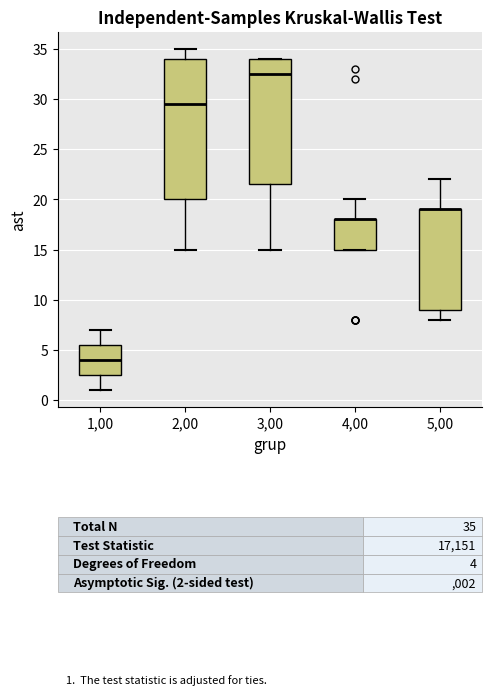

Reading left to right, transcribe this box plot: for each box, give where its median line is, the range the box spans, and where its two whiskers end, as read against the y-axis. The values are not printed on the chart, so give them approximately, as read against the axis.

1,00: median 4.0, box 2.5 to 5.5, whiskers 1.0 to 7.0
2,00: median 29.5, box 20.0 to 34.0, whiskers 15.0 to 35.0
3,00: median 32.5, box 21.5 to 34.0, whiskers 15.0 to 34.0
4,00: median 18.0 (drawn on the box's upper edge), box 15.0 to 18.0, whiskers 15.0 to 20.0
5,00: median 19.0 (drawn on the box's upper edge), box 9.0 to 19.0, whiskers 8.0 to 22.0